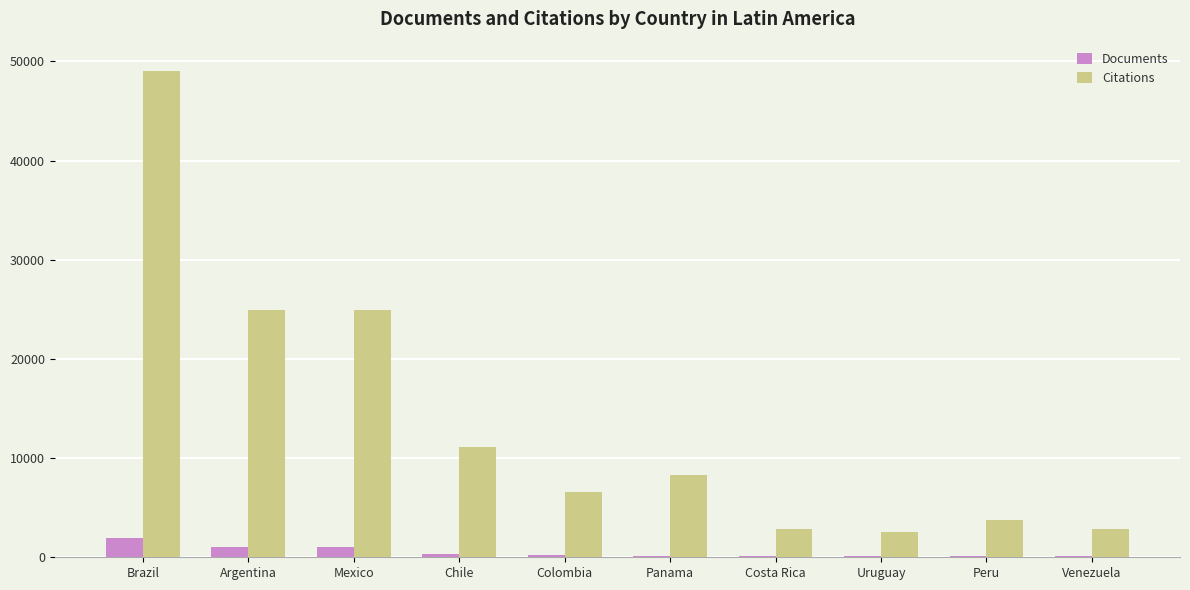

Between Brazil and Chile, which series saw the biggest shift?

Citations